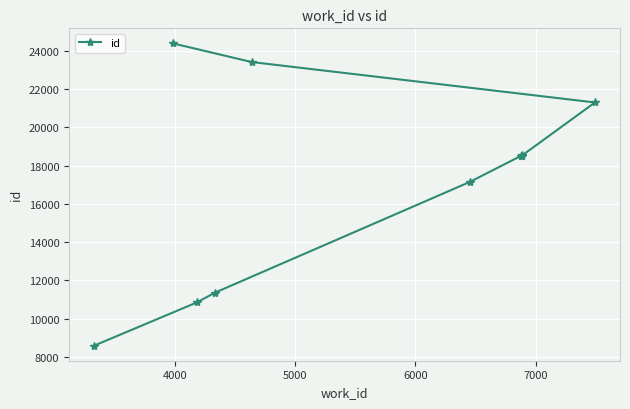

What is the minimum value shown in the chart?

8600